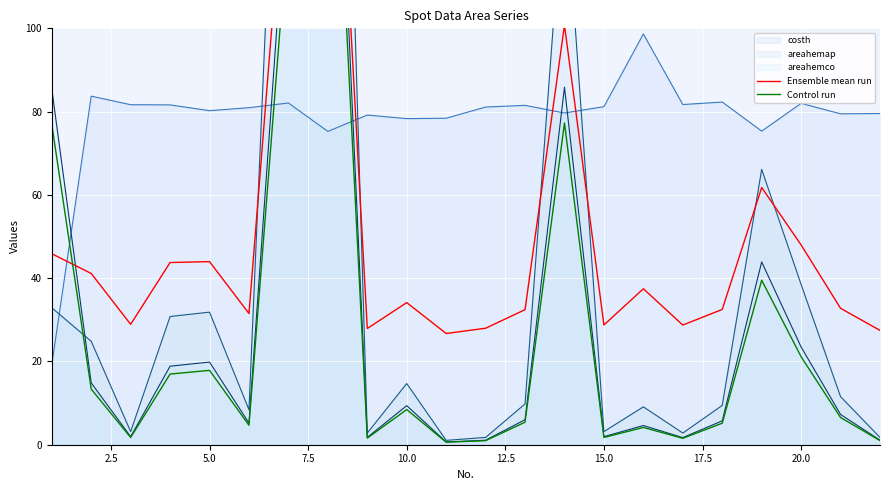

List the series in order of their overall mean, highest first.

Ensemble mean run, Control run